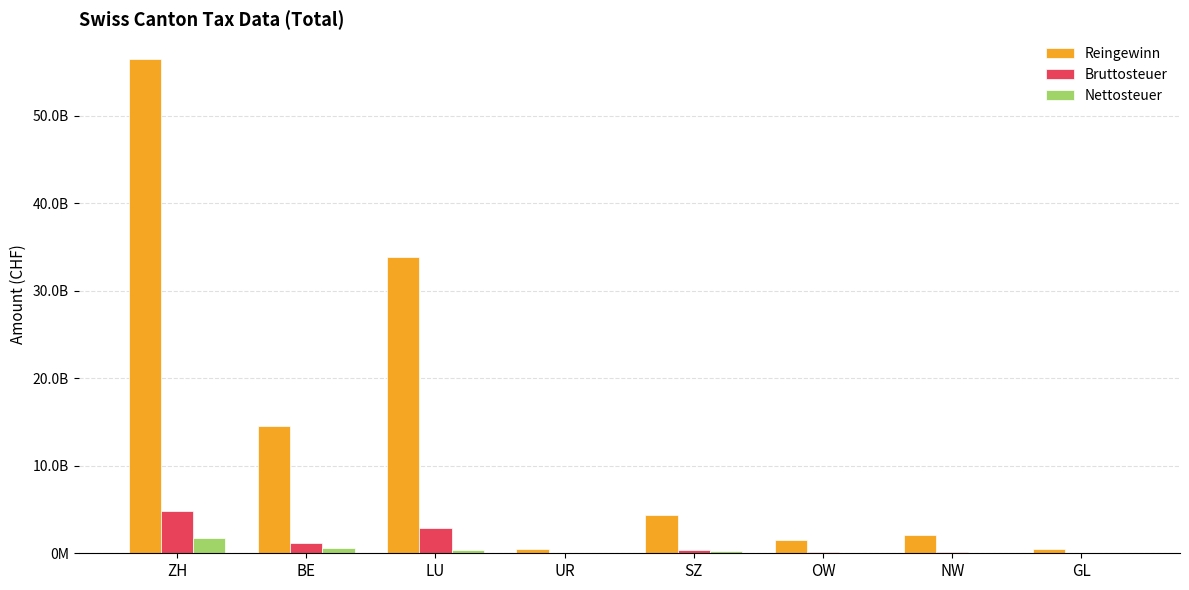

What is the spread (max minus min) of values at UR?

444849981